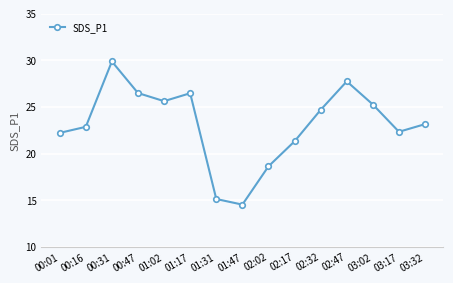

What is the value of the 1st point from the left?

22.2